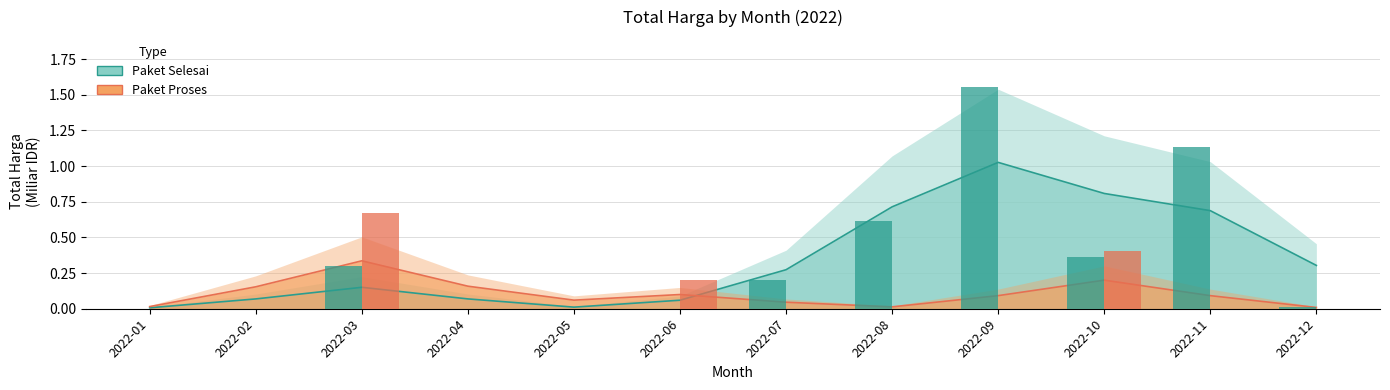

Is the value of Paket Proses at 2022-10 greater than the value of Paket Selesai at 2022-03?

Yes